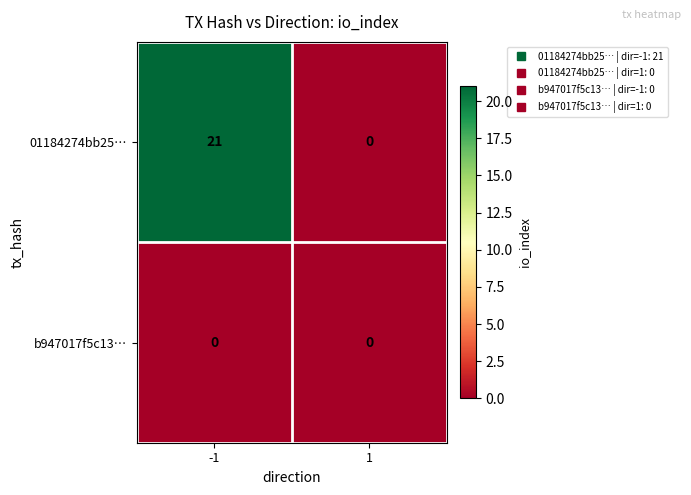

At -1, list the series in order from smallest to largest.

b947017f5c13…, 01184274bb25…